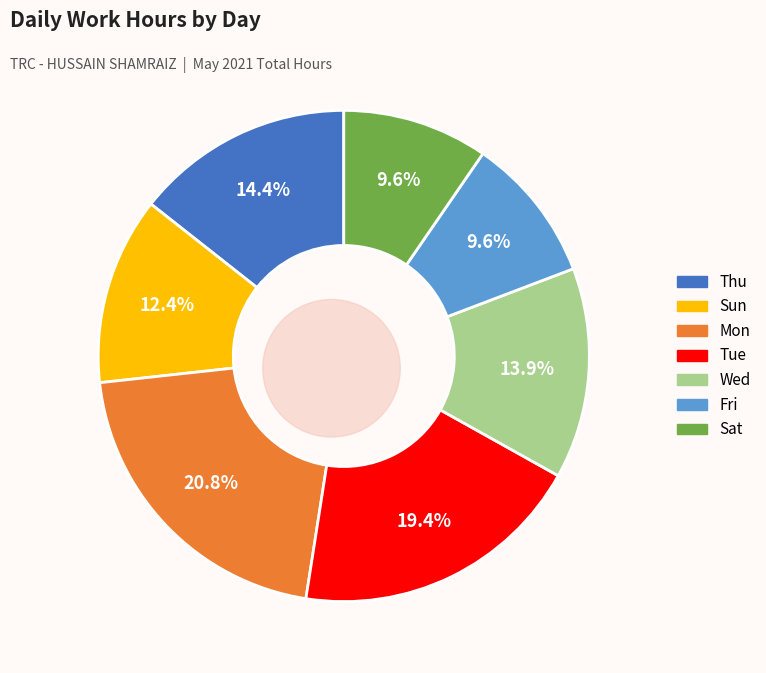

Which category has the biggest portion of the pie?

17-Mon